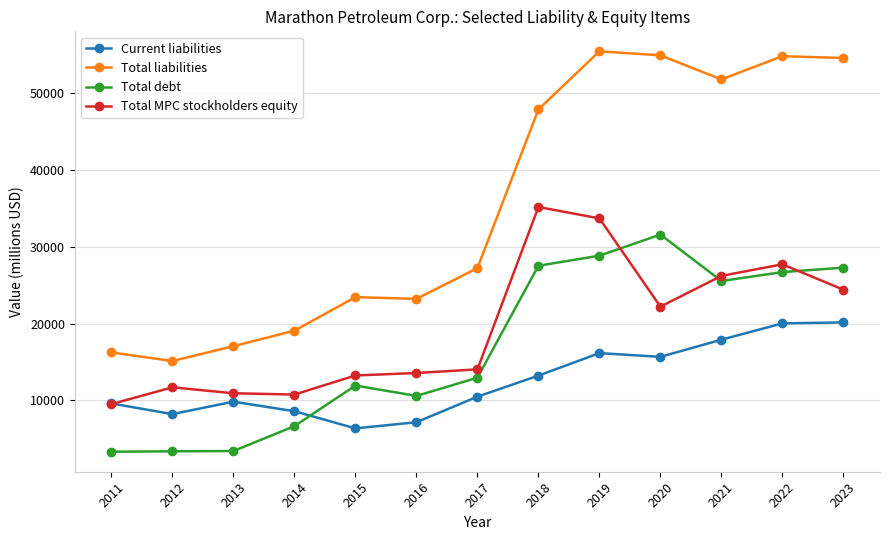

What is the minimum value shown in the chart?

3307